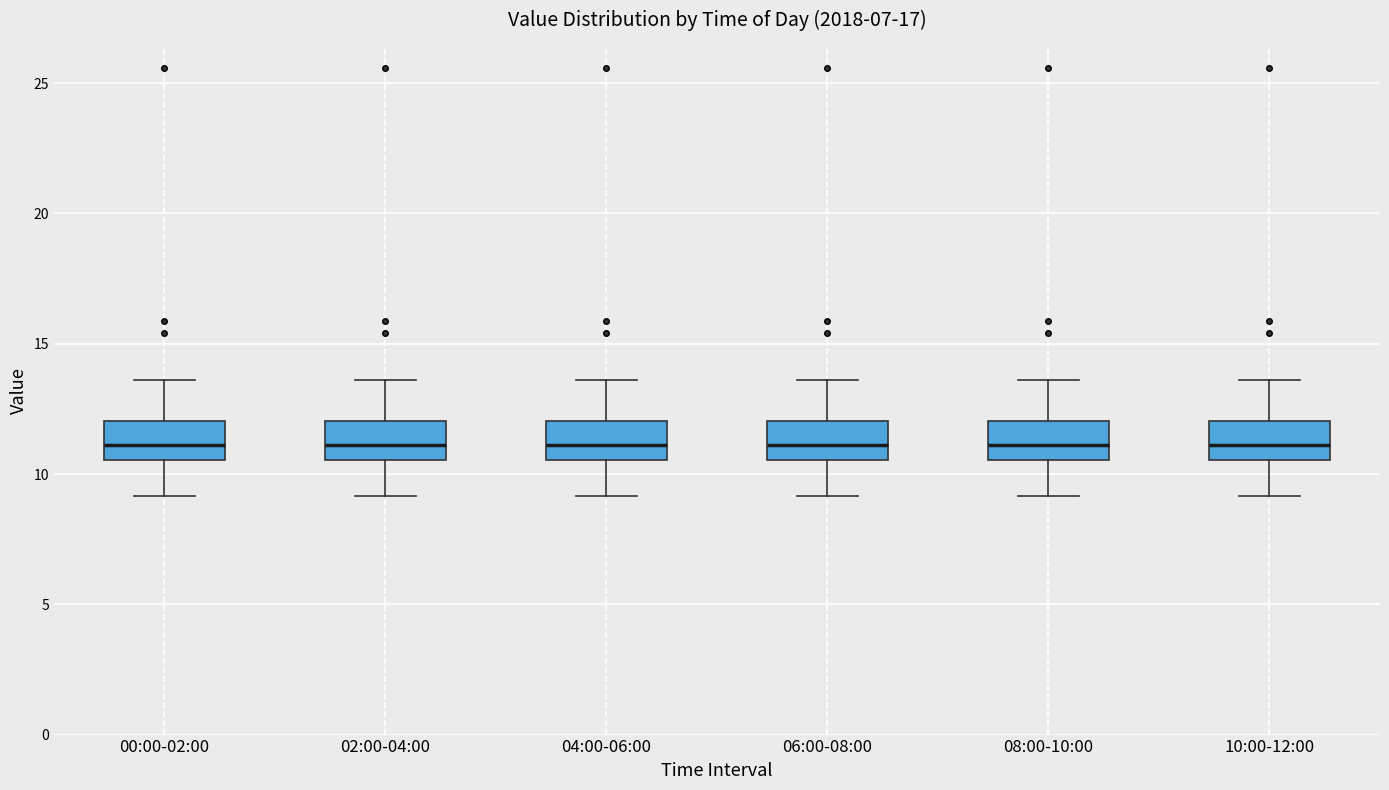

Where does the median line of the box for 04:00-06:00 sit on the y-axis? The values are not printed on the chart, so give them approximately, as read against the axis.

11.0